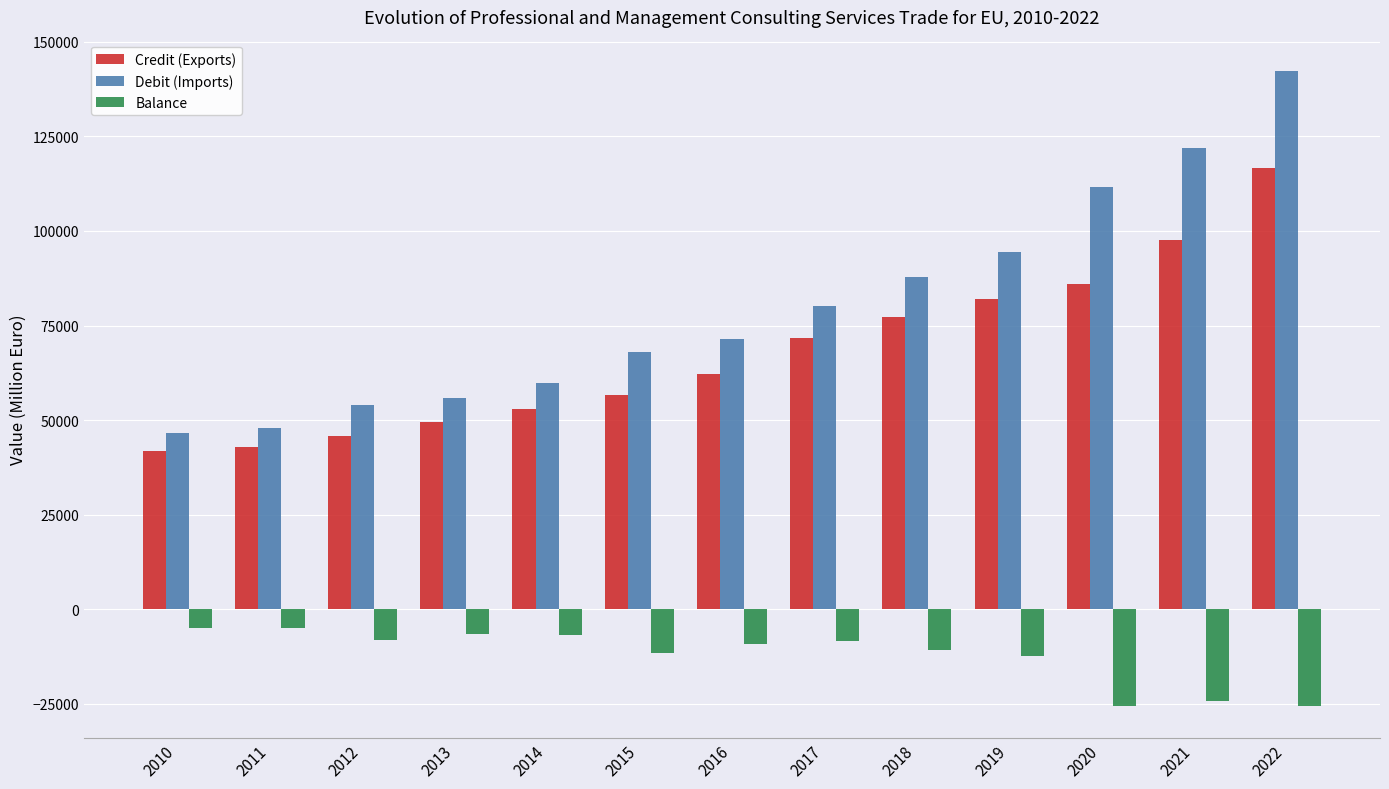

What is the difference between the maximum and minimum values in the Balance series?

20777.1